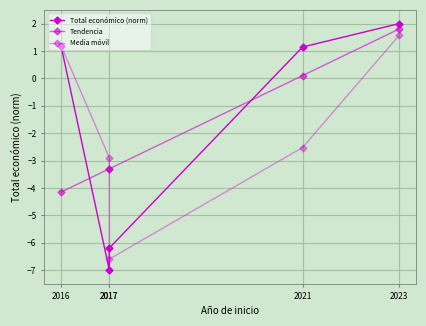

Reading right to left, what are all the values shown in this chart?

Total económico (norm): 2023=2.0	2021=1.1	2017=-6.2	2017=-7.0	2016=1.2
Tendencia: 2023=1.8	2021=0.1	2017=-3.3	2017=-3.3	2016=-4.2
Media móvil: 2023=1.6	2021=-2.5	2017=-6.6	2017=-2.9	2016=1.2